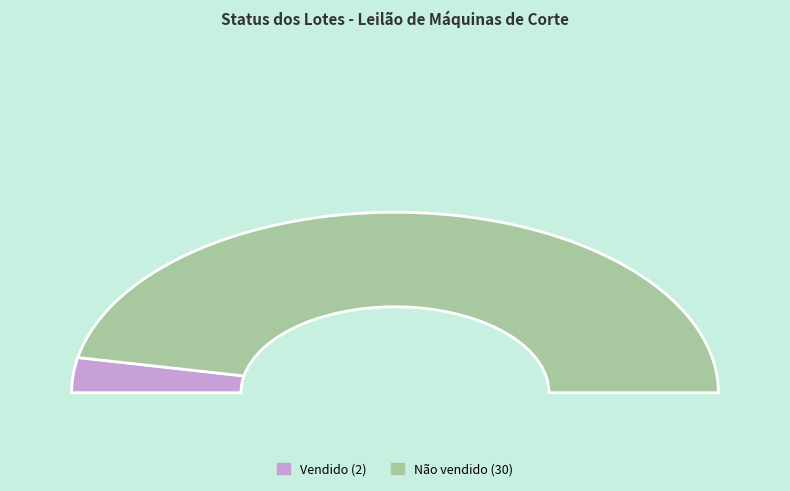

What is the ratio of the value at Vendido to the value at Não vendido?

0.1